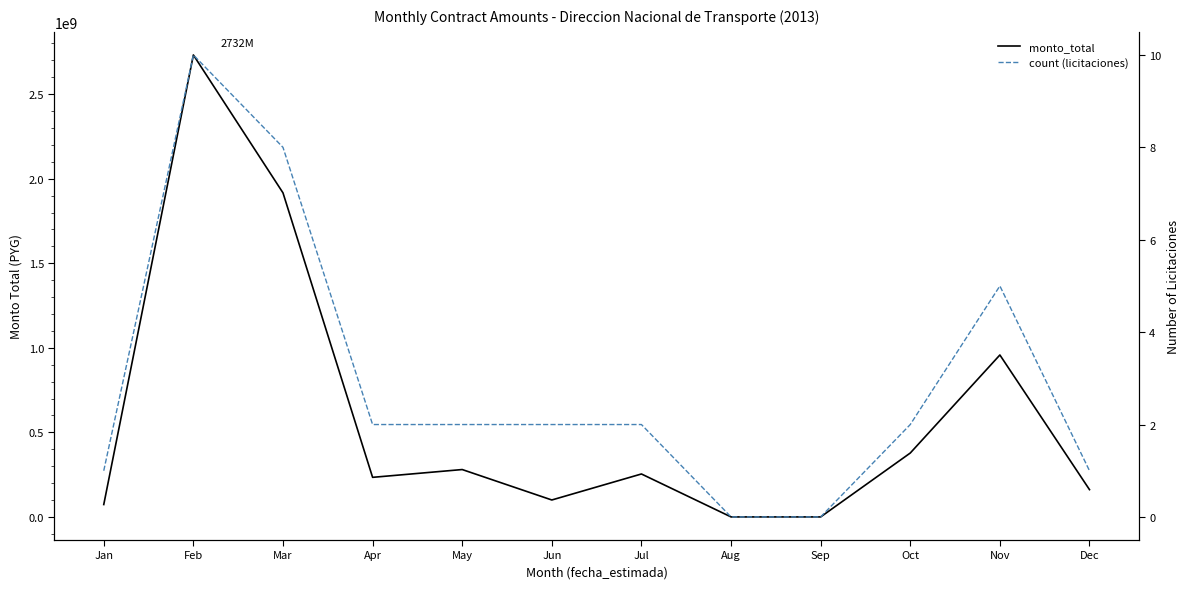

At which category does monto_total reach its first local valley?

Apr